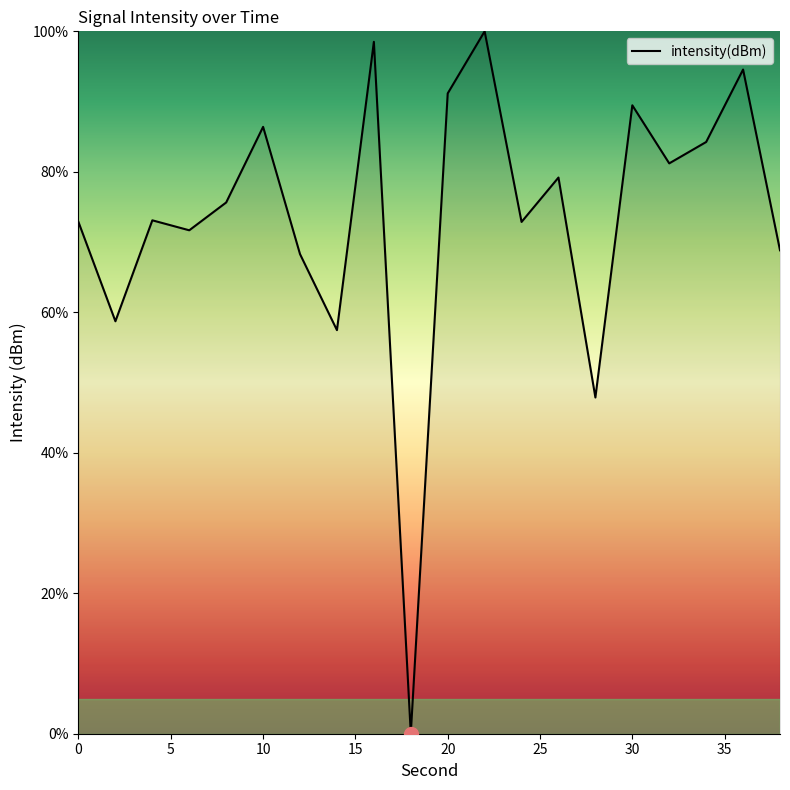

What is the maximum value shown in the chart?

100.0